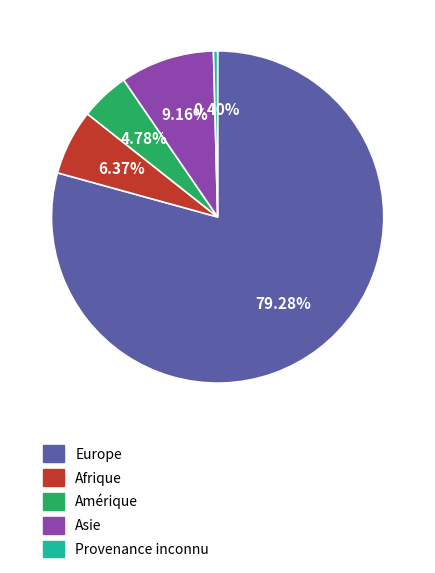

Is there any slice that represents more than half of the pie?

Yes